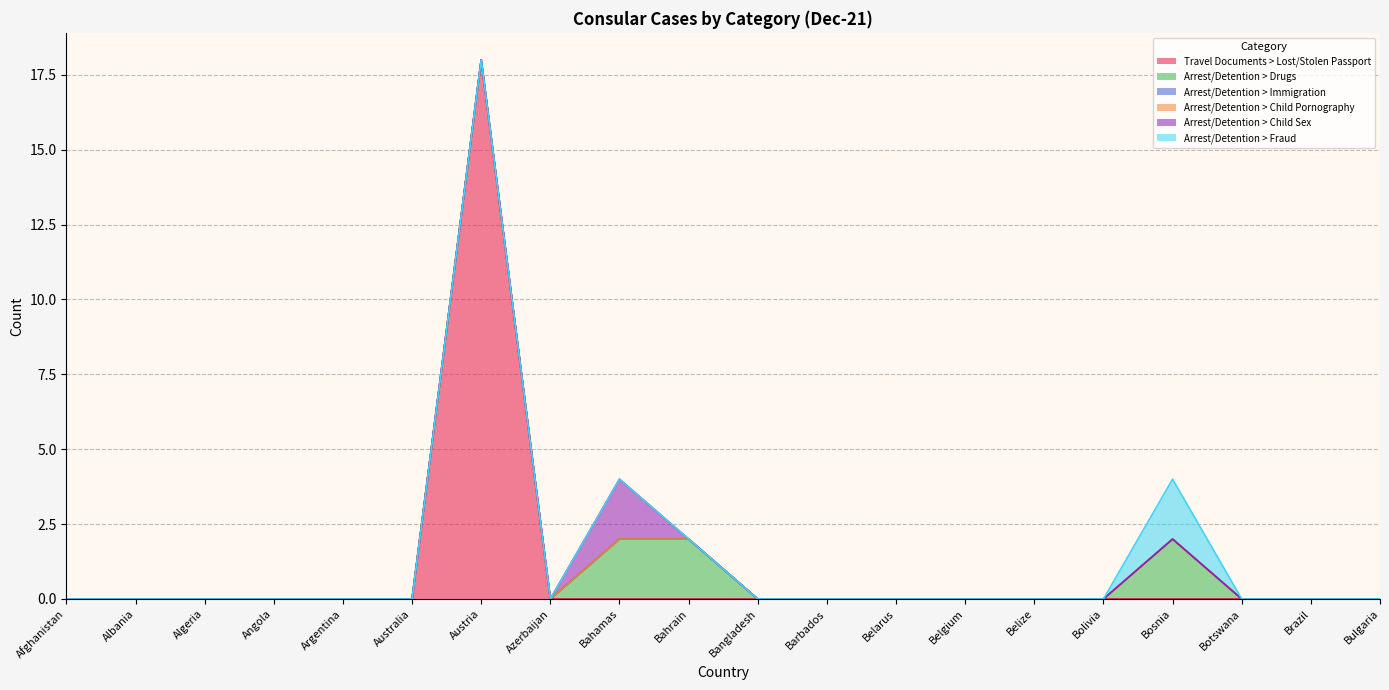

At which category does Travel Documents > Lost/Stolen Passport reach its first local peak?

Austria